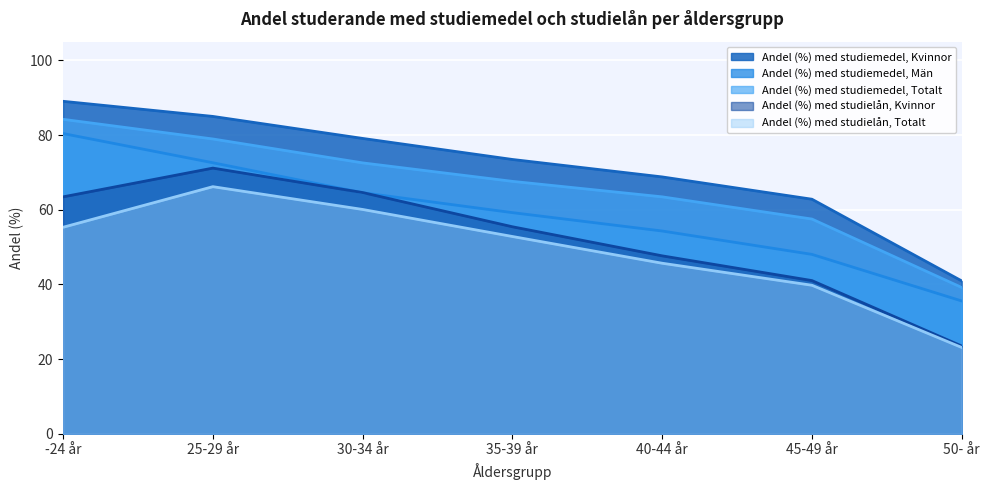

The Andel (%) med studielån, Totalt series shows 31.3 at -24 år. True or false?

False